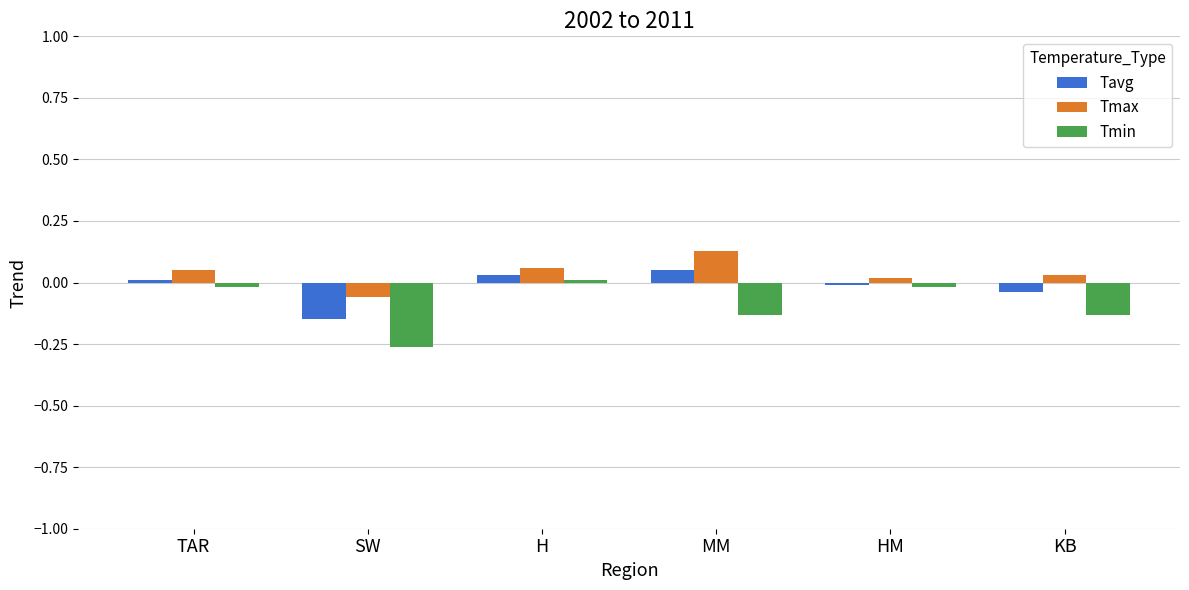

Is the value of Tmin at KB greater than the value of Tmax at KB?

No